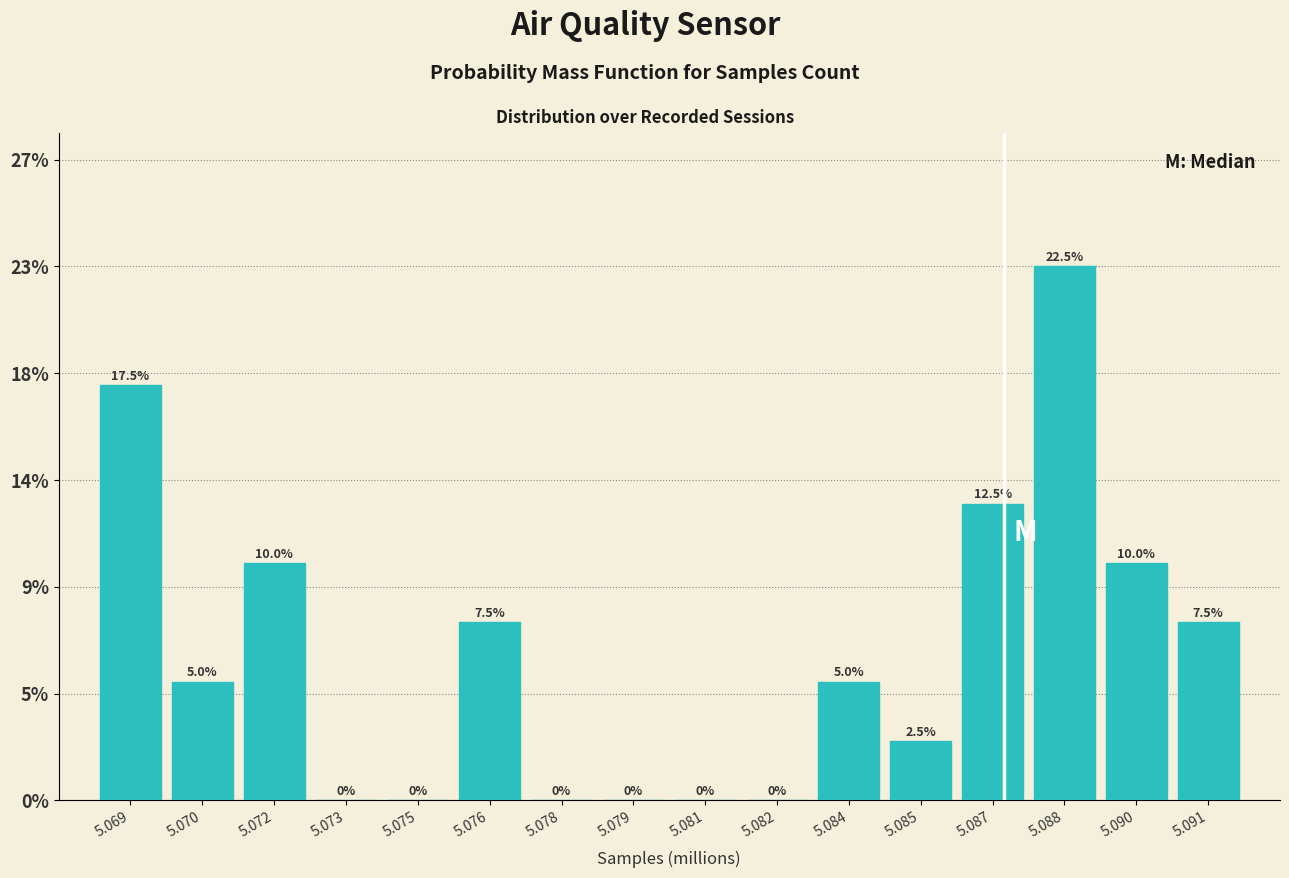

Are the bars horizontal?

No